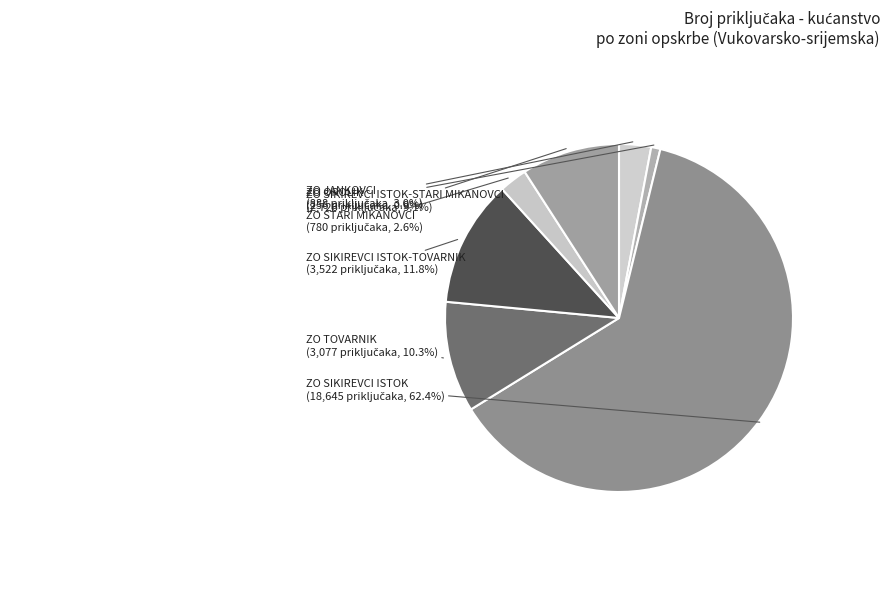

To the nearest percent, what percentage of the pie is ZO JANKOVCI?

3%